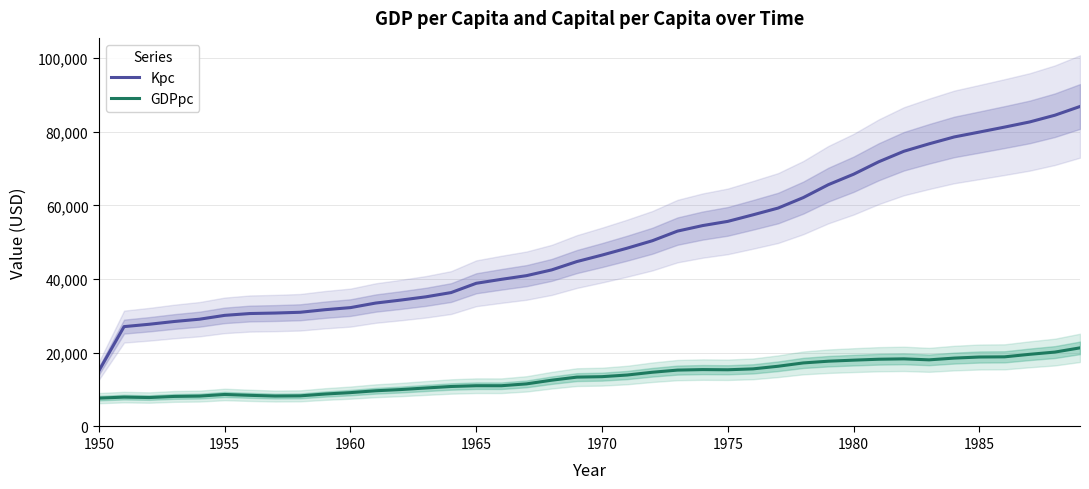

True or false: Kpc and GDPpc intersect in this chart.

False